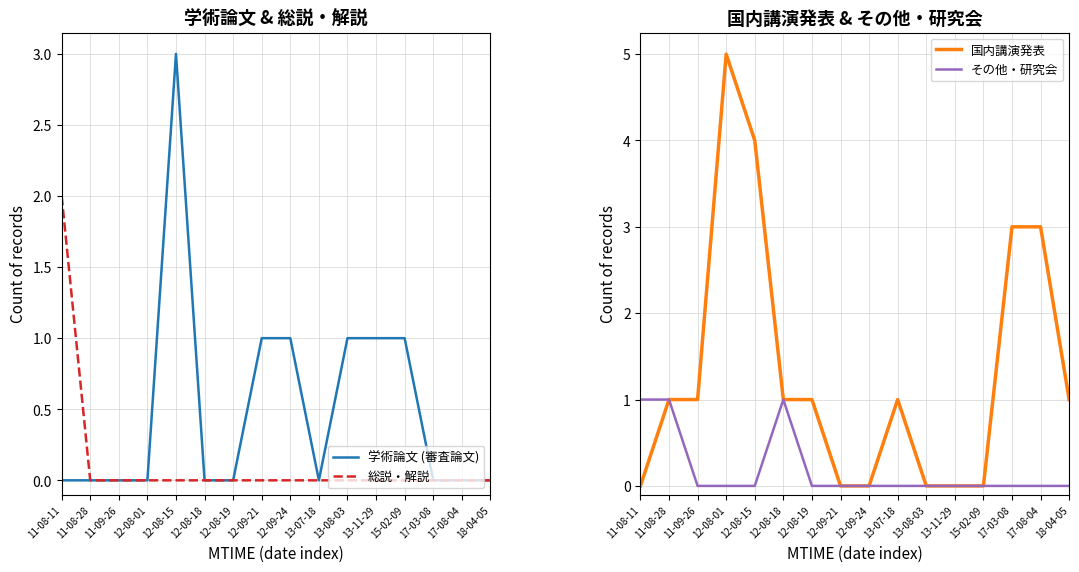

The value of その他・研究会 at 11-09-26 is 1. True or false?

False